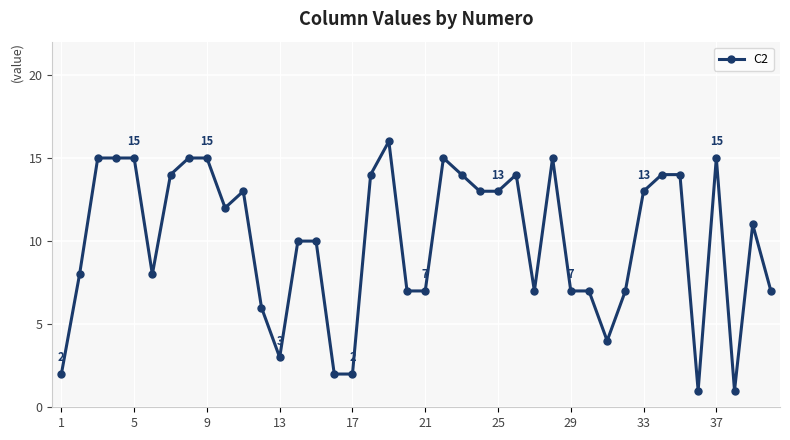

What is the sum of all values?

401